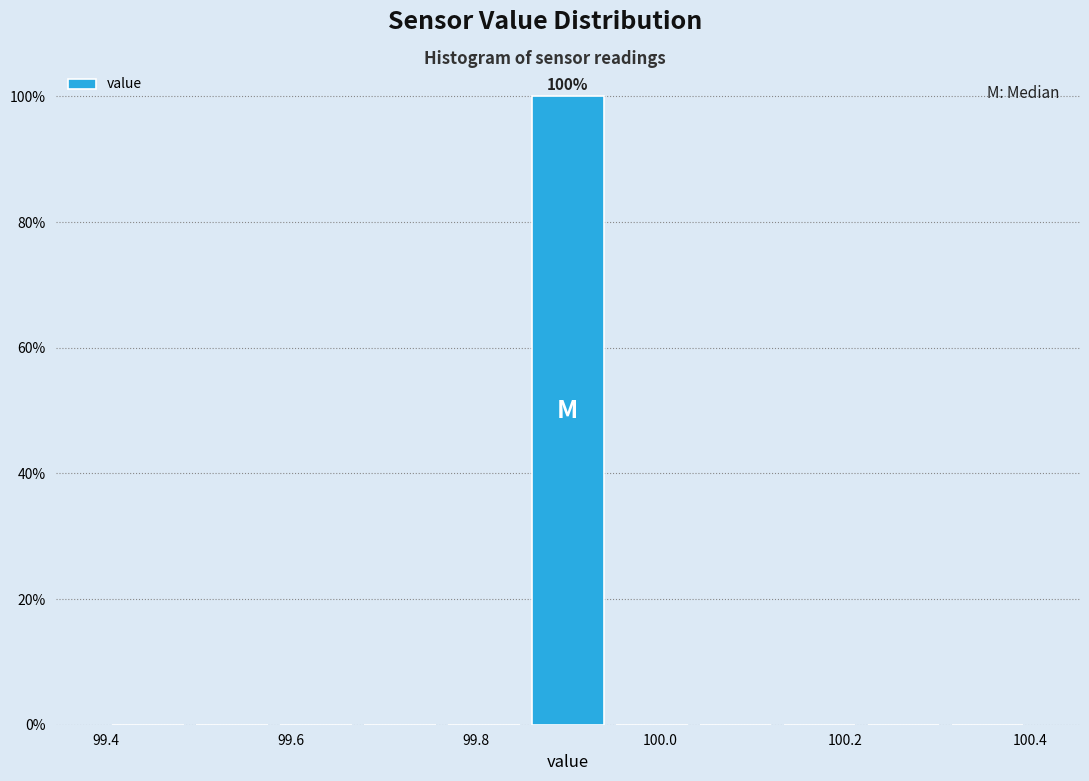

Over which range of the x-axis is the bar tallest?

99.86 to 99.94